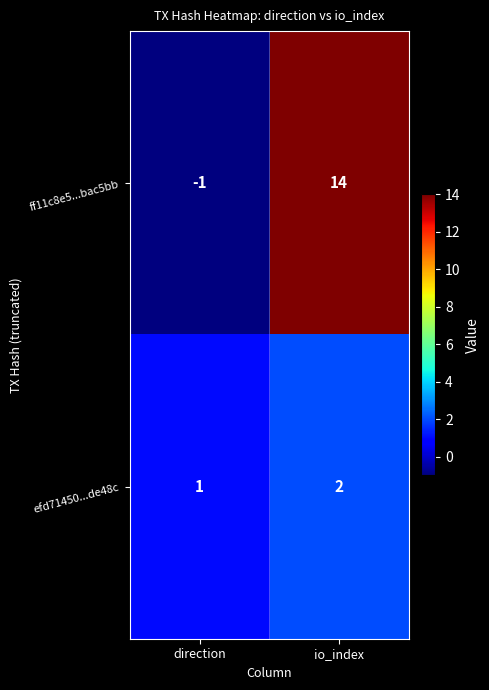

At which label is efd71450...de48c closest to 1?

direction